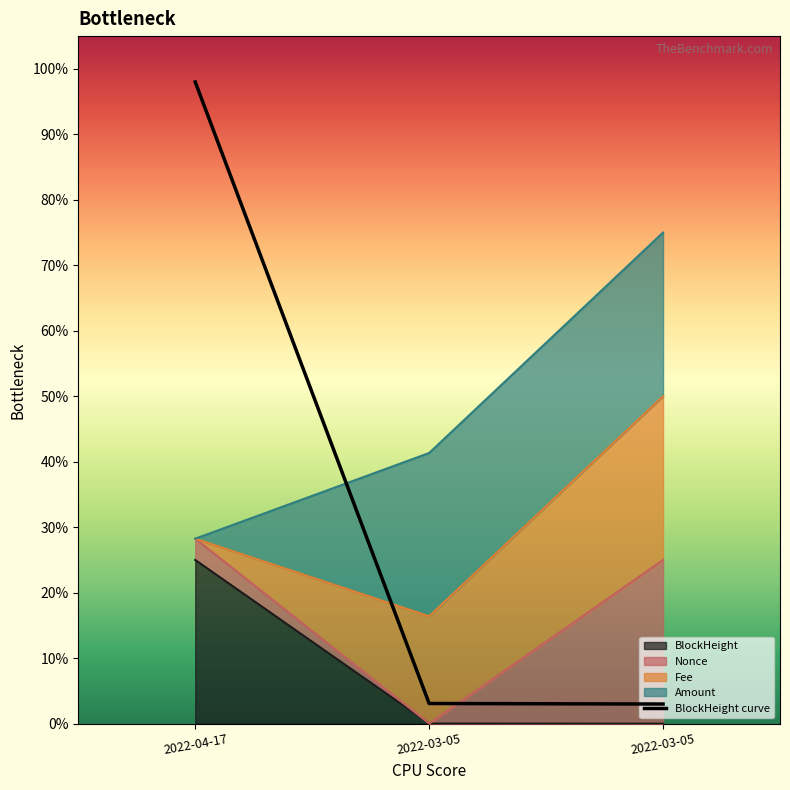

At which category does the chart reach its peak across all series?

2022-04-17